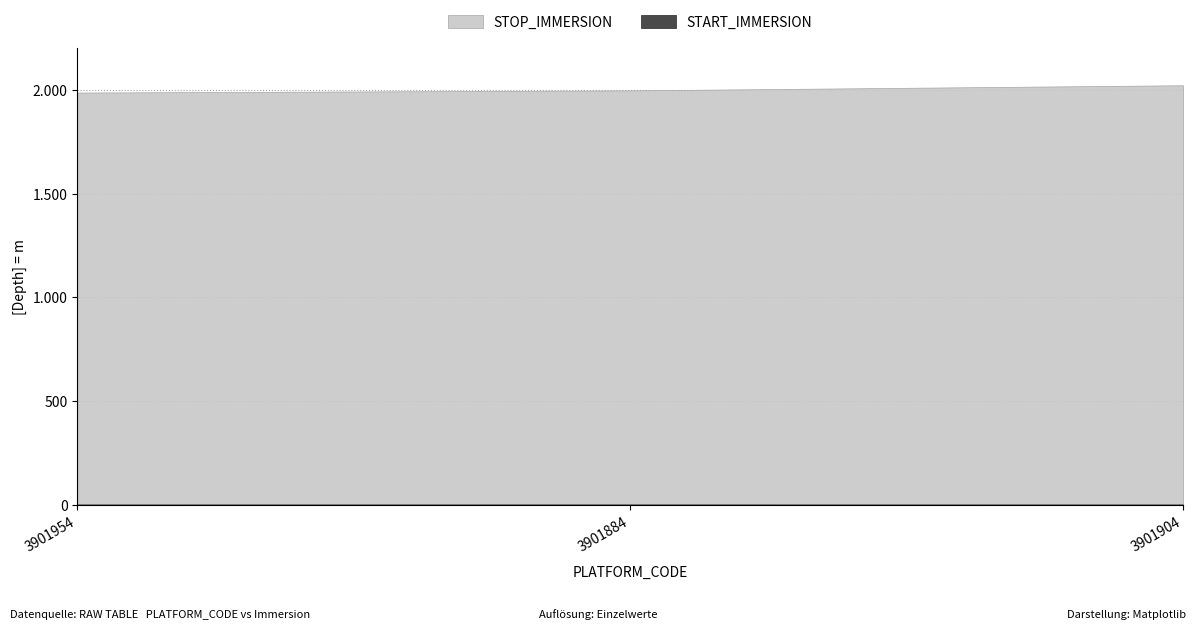

Reading right to left, what are all the values shown in this chart?

STOP_IMMERSION: 3901904=2021.9	3901884=1997.1	3901954=1986.6
START_IMMERSION: 3901904=2.9	3901884=3.1	3901954=2.9